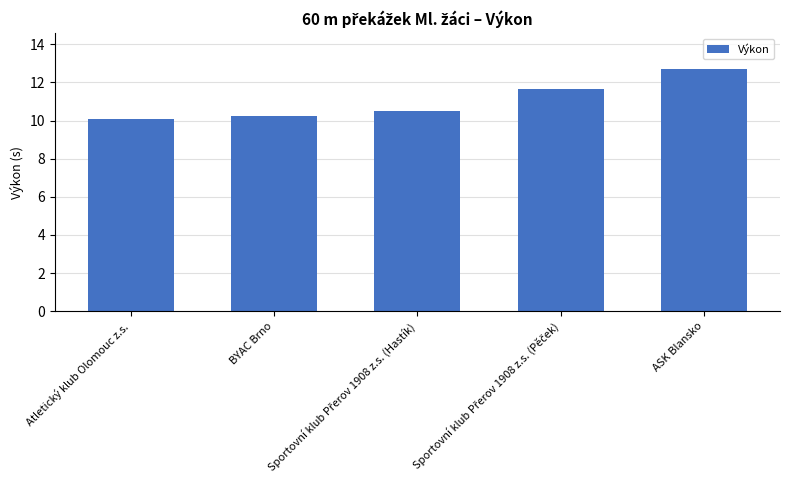

What is the value of the 1st bar from the left?

10.1